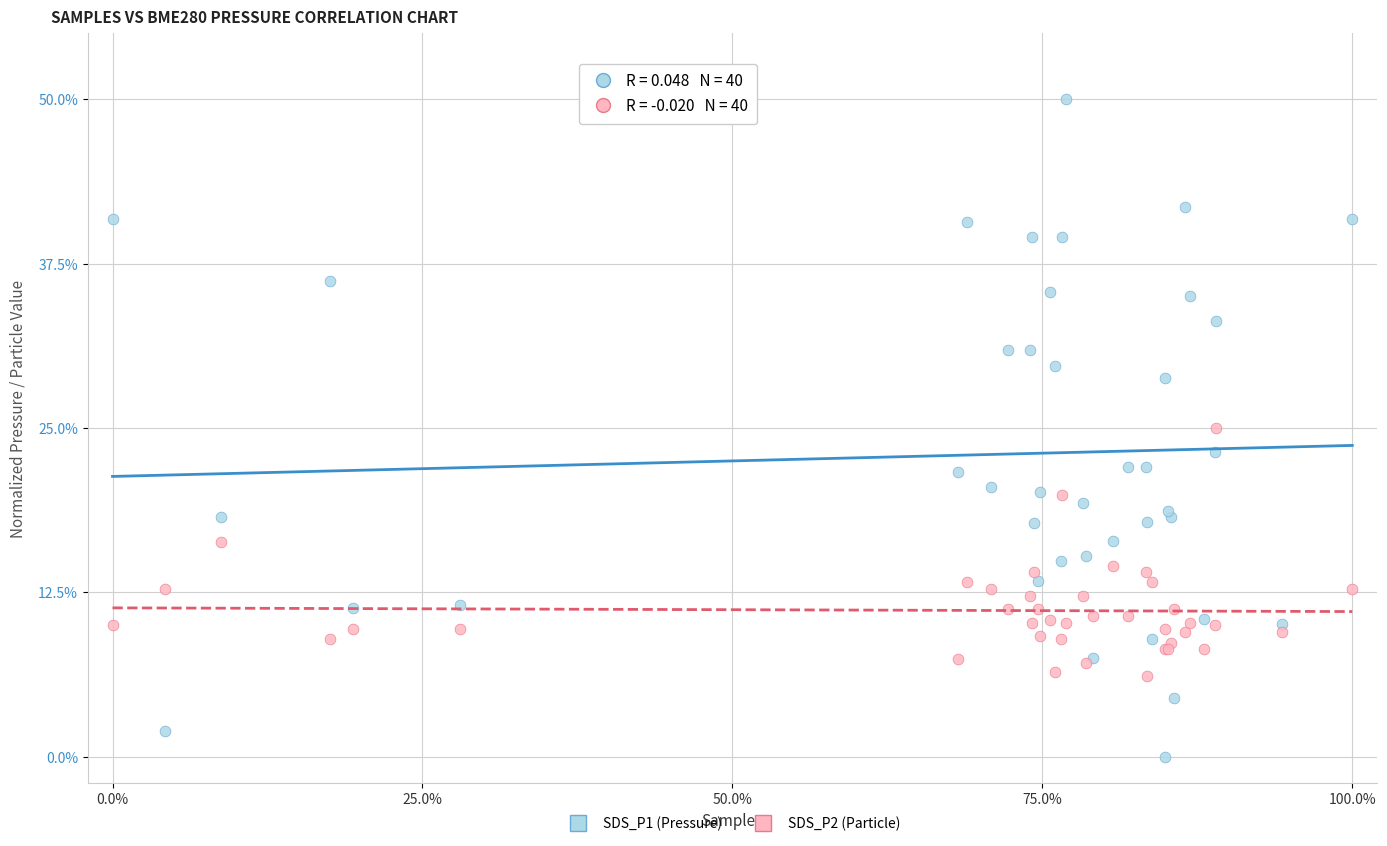

Which series reaches the minimum Y coordinate?

SDS_P1 (Pressure)